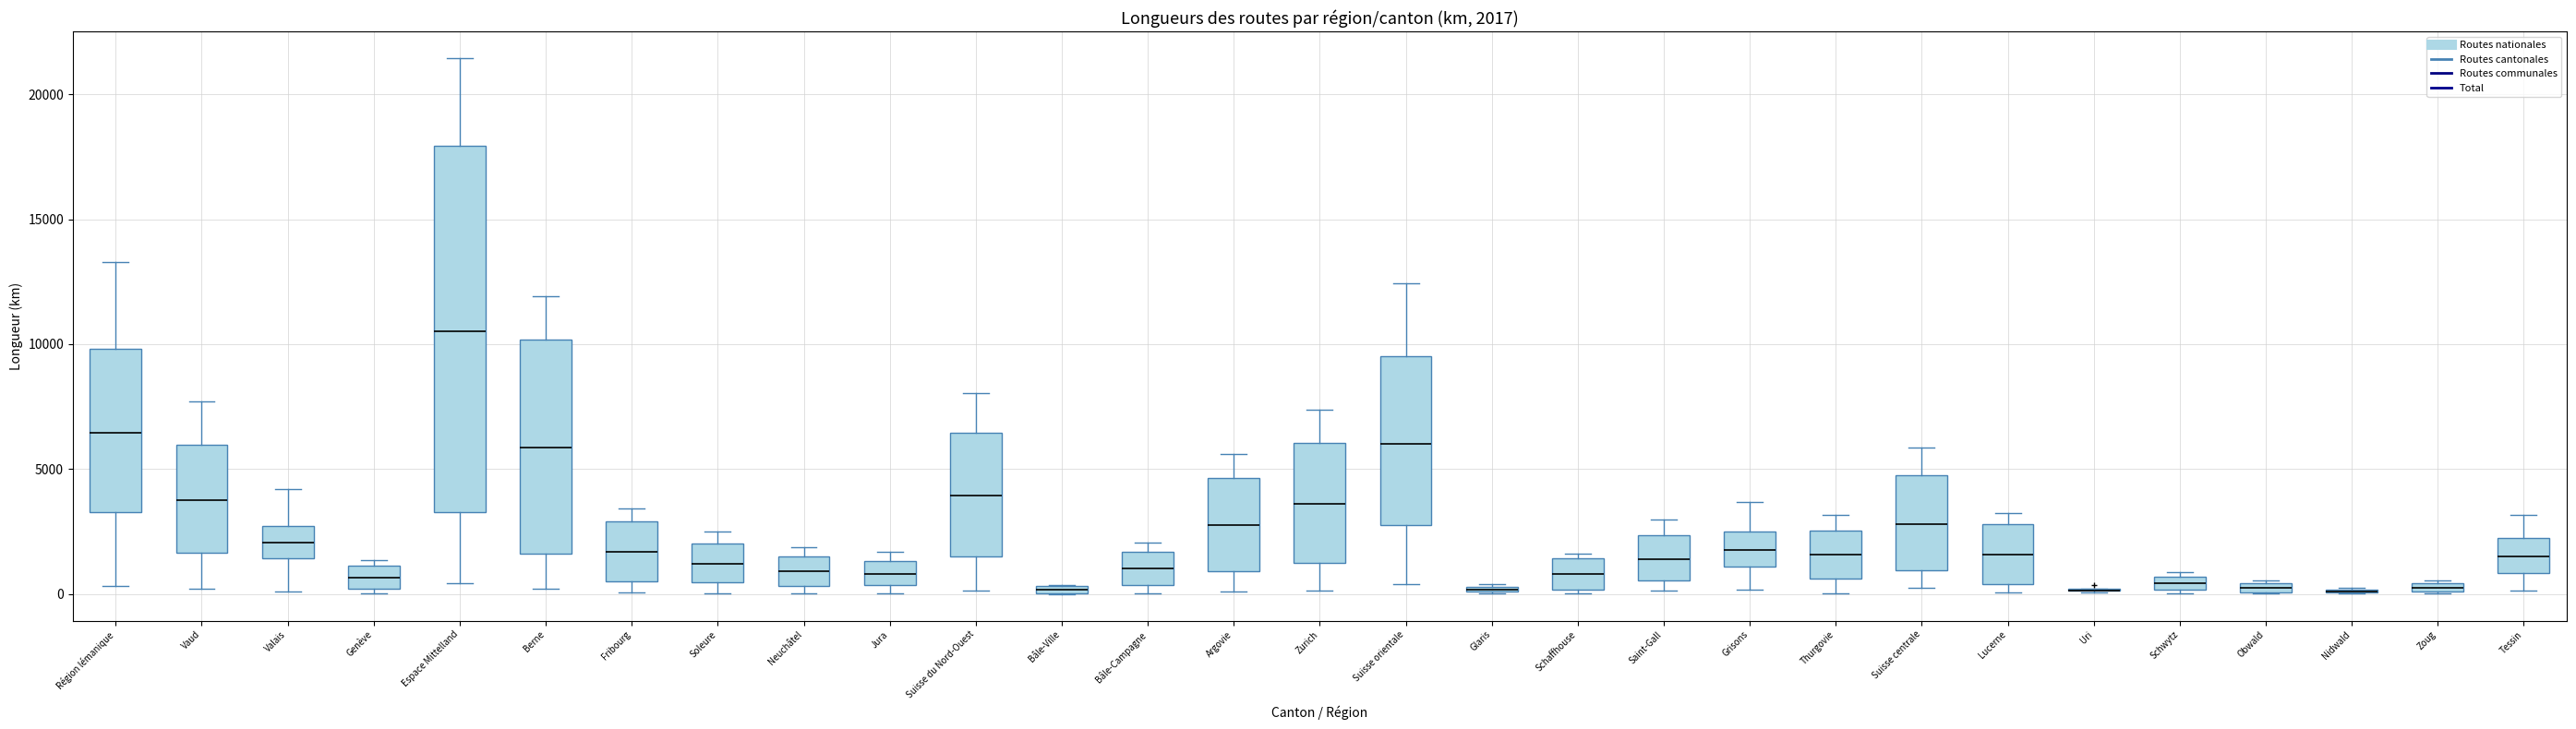

Which box is the tallest, from its lower edge to its upper edge?

Espace Mittelland